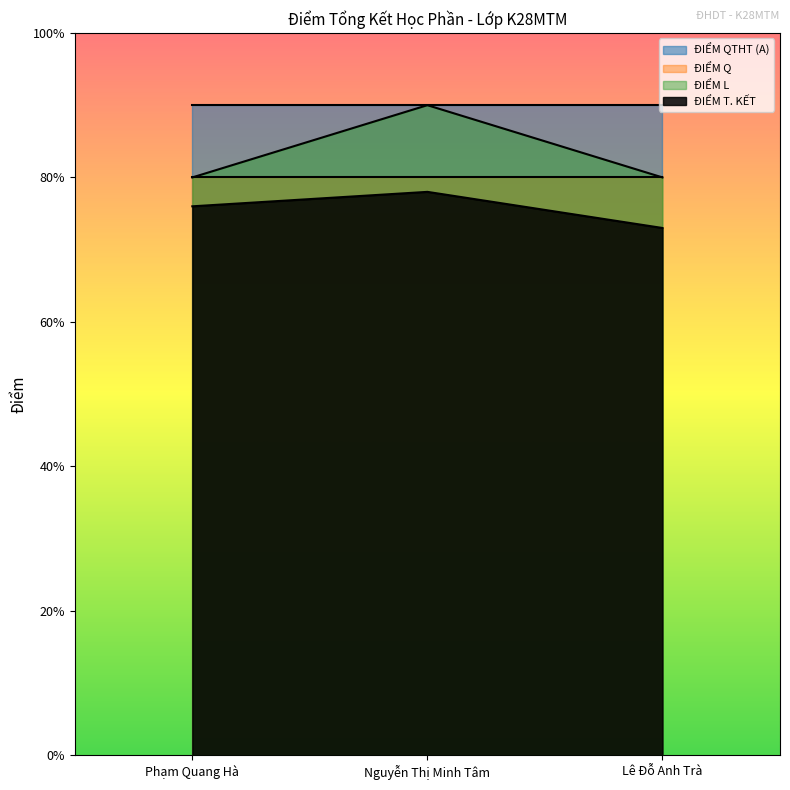

What is the greatest value displayed?

9.0